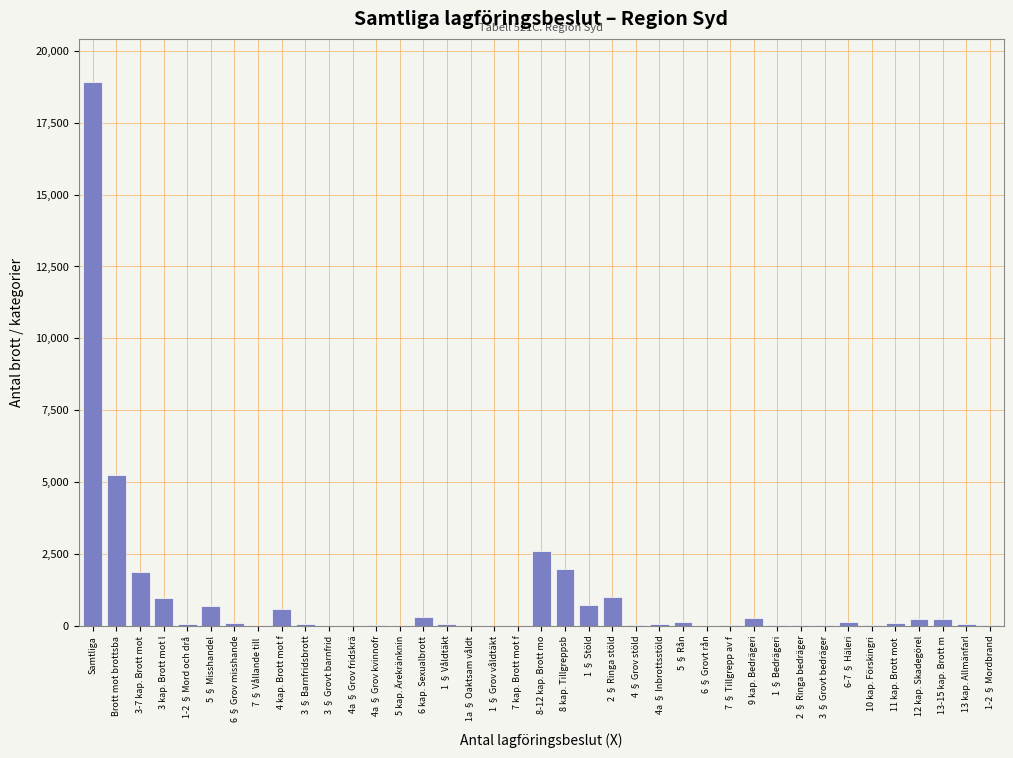

At which label is the value closest to 9451?

Brott mot brottsba